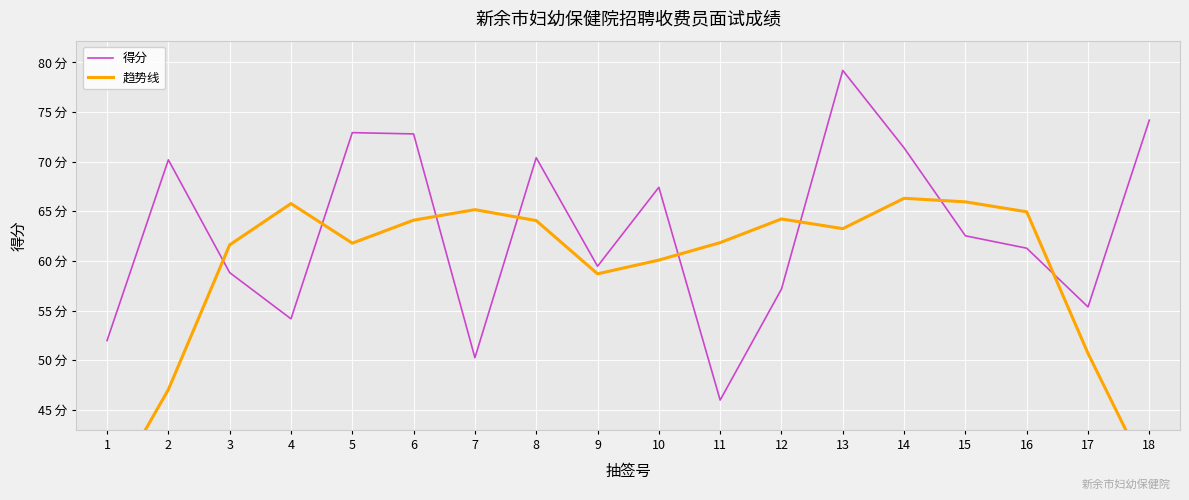

Rank the series by their maximum value, from lowest to highest.

趋势线, 得分